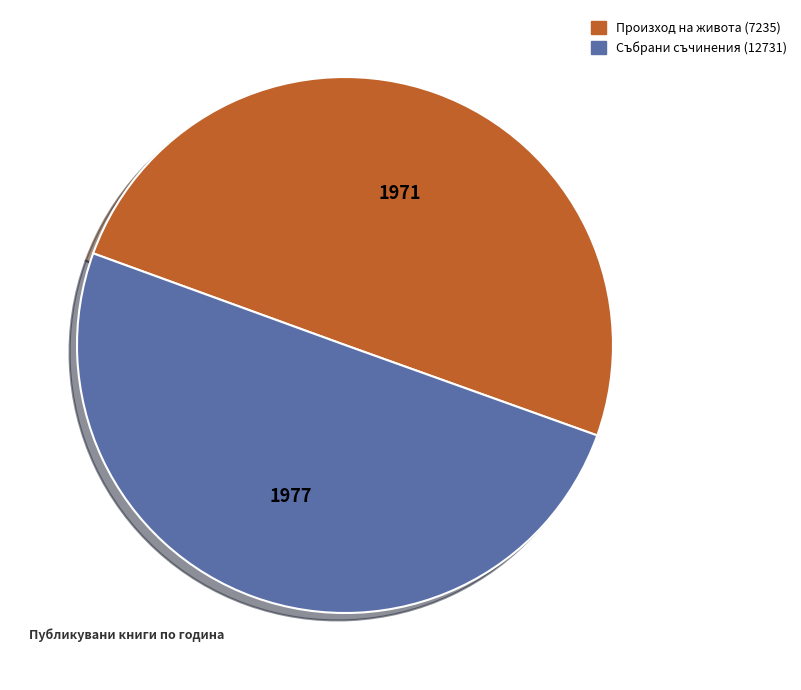

How many segments does this pie chart have?

2